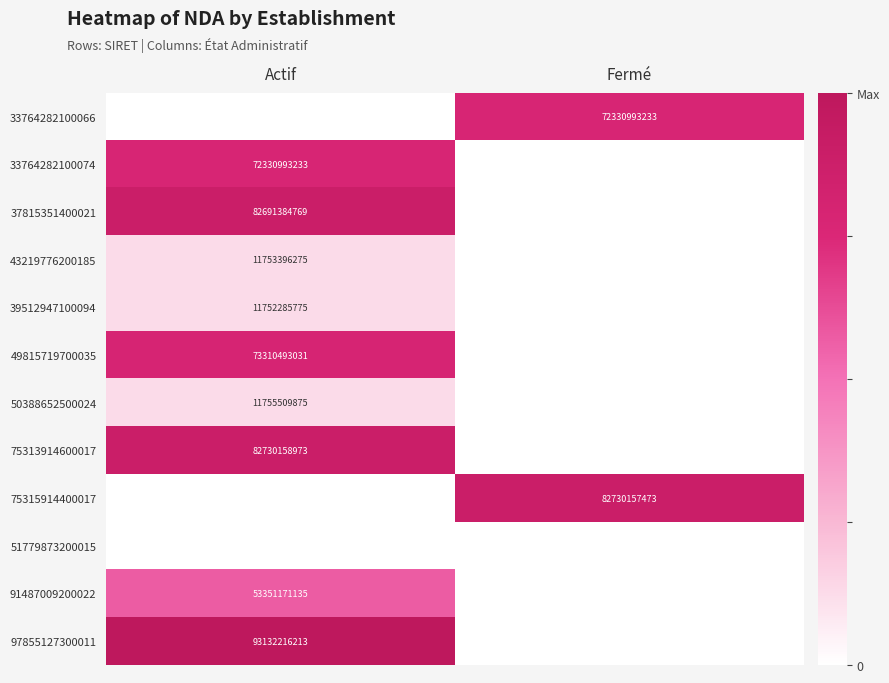

The value of 39512947100094 at Actif is 6050402915. True or false?

False